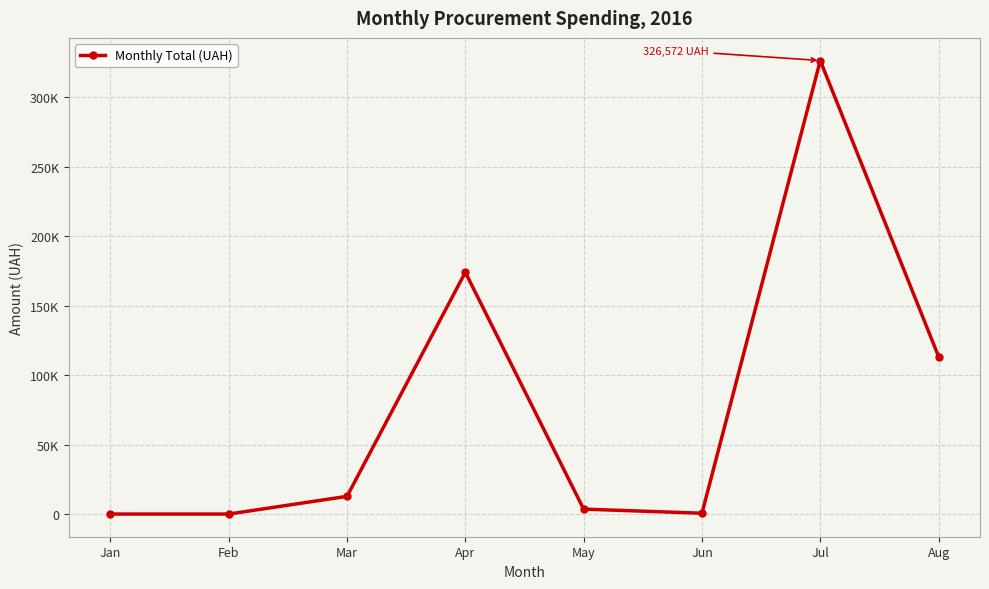

What is the change in value from Apr to Aug?

-60713.0